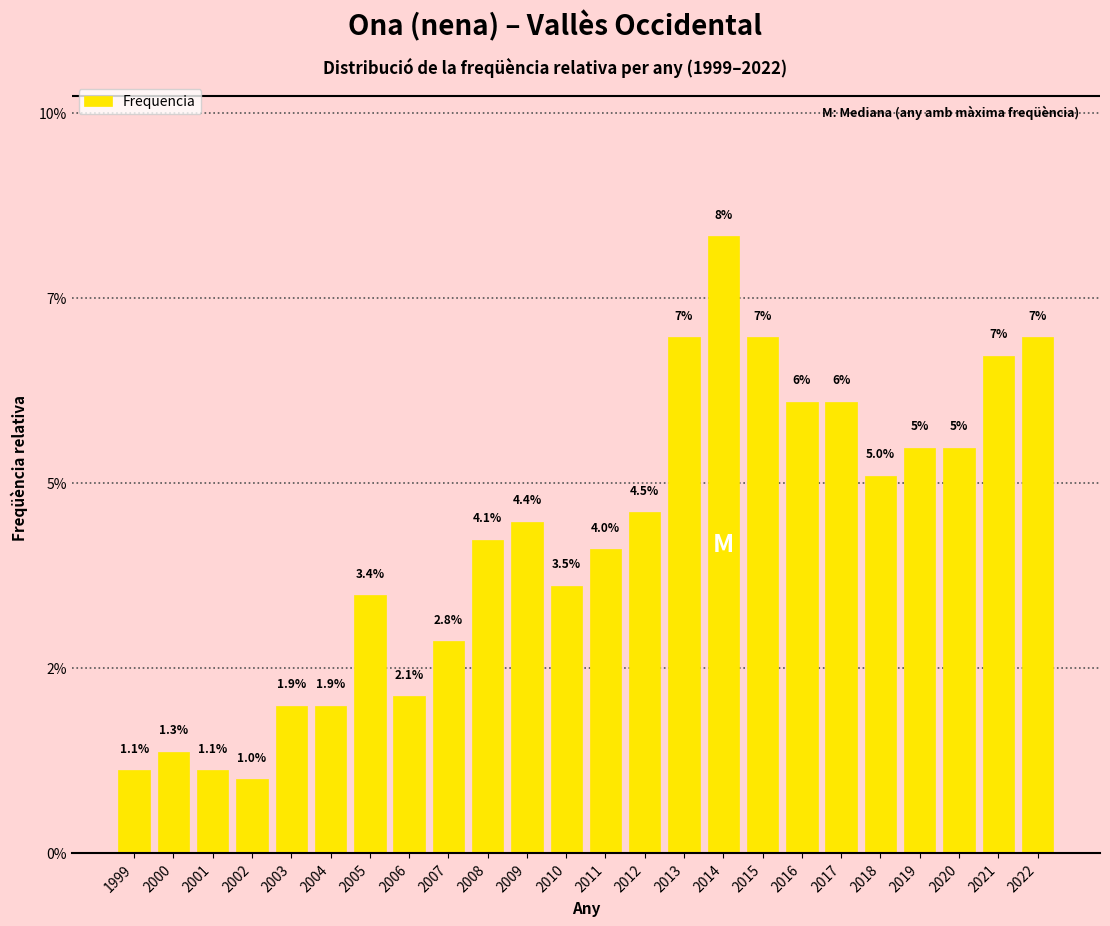

Are the bars horizontal?

No